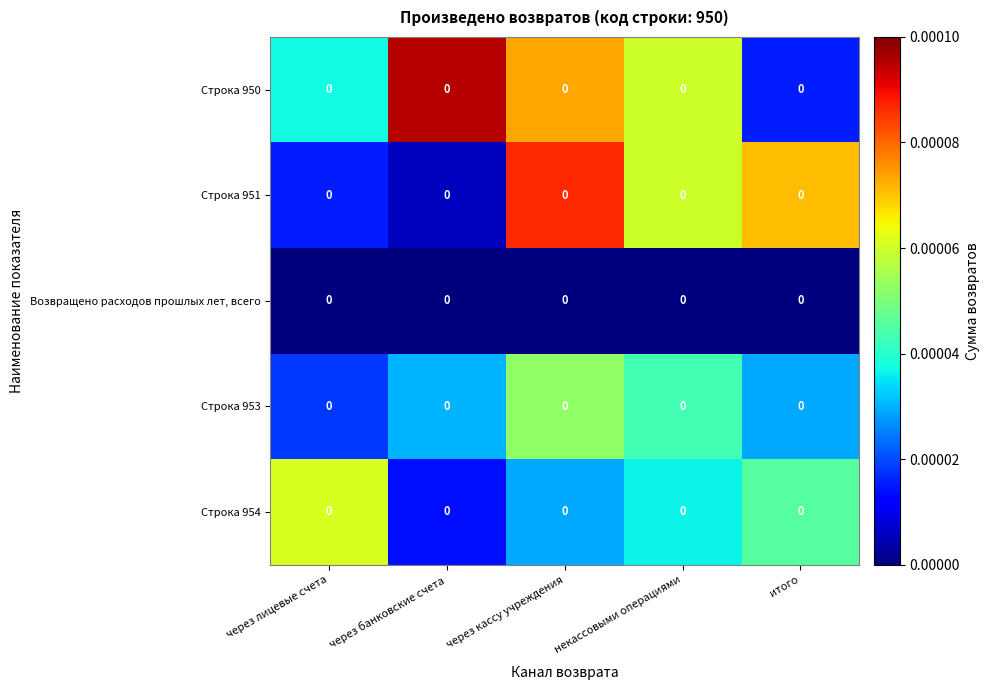

Reading right to left, transcribe all the data shown in this chart.

Строка 950: итого=0.0	некассовыми операциями=0.0	через кассу учреждения=0.0	через банковские счета=0.0	через лицевые счета=0.0
Строка 951: итого=0.0	некассовыми операциями=0.0	через кассу учреждения=0.0	через банковские счета=0.0	через лицевые счета=0.0
Возвращено расходов прошлых лет, всего: итого=0.0	некассовыми операциями=0.0	через кассу учреждения=0.0	через банковские счета=0.0	через лицевые счета=0.0
Строка 953: итого=0.0	некассовыми операциями=0.0	через кассу учреждения=0.0	через банковские счета=0.0	через лицевые счета=0.0
Строка 954: итого=0.0	некассовыми операциями=0.0	через кассу учреждения=0.0	через банковские счета=0.0	через лицевые счета=0.0